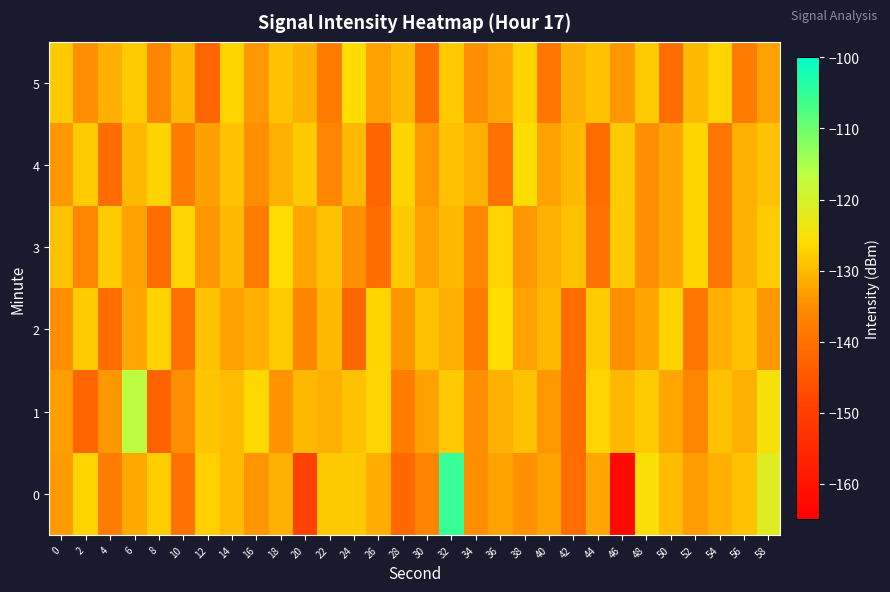

At which category is the sum across all series the highest?

32